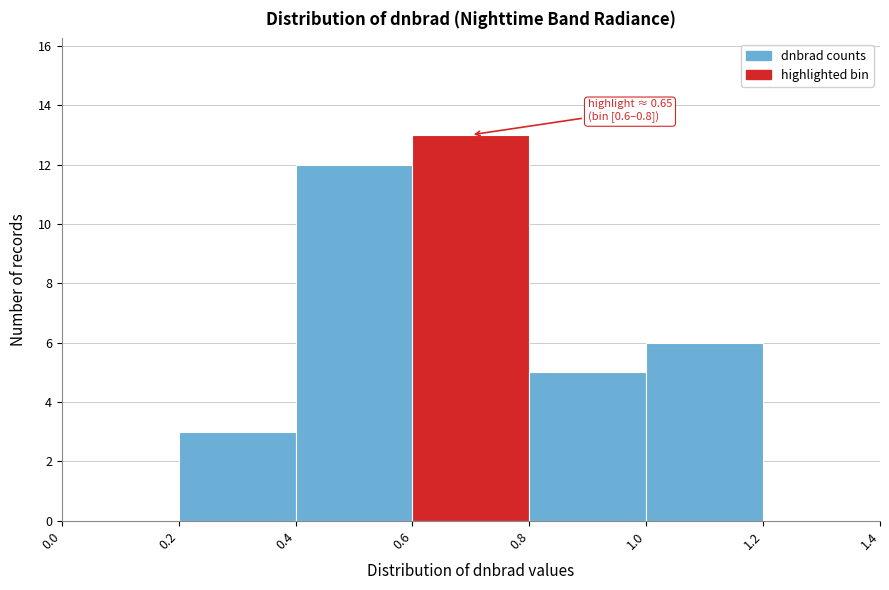

Over which range of the x-axis is the bar tallest?

0.6 to 0.8